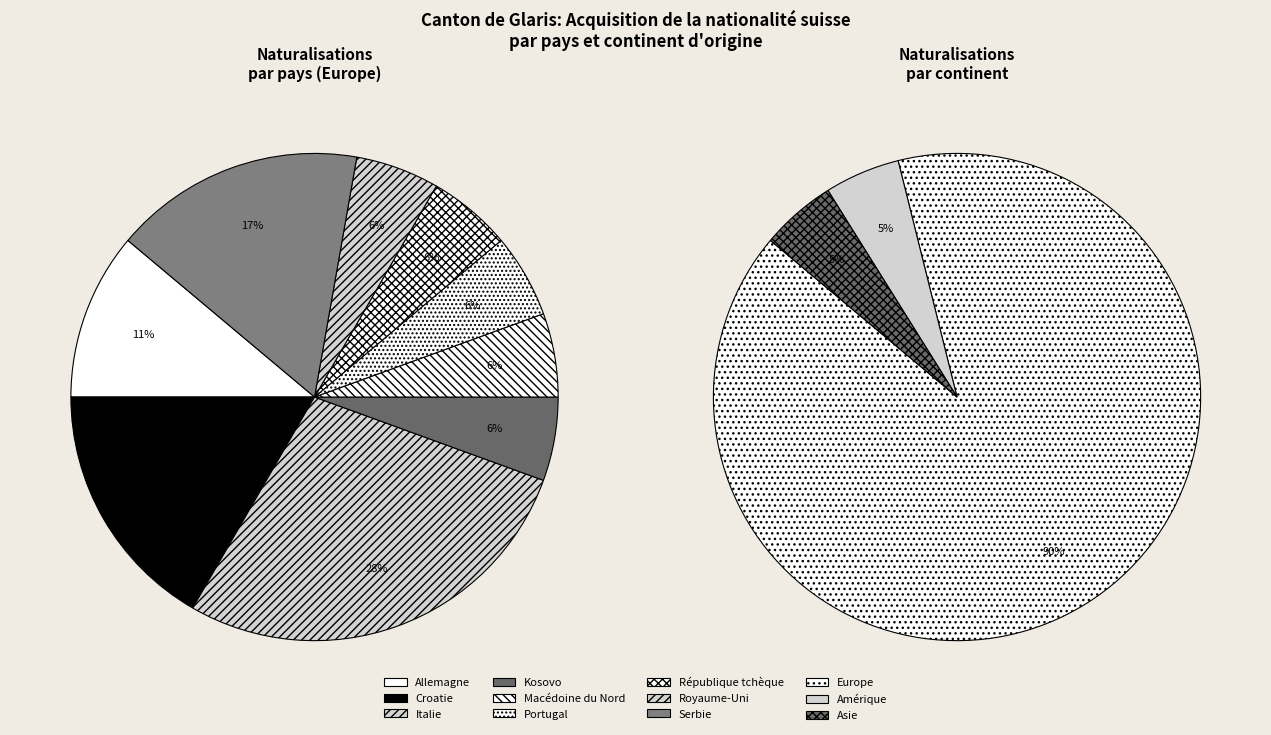

To the nearest percent, what is the difference between the largest and smallest slice percentages?

20%